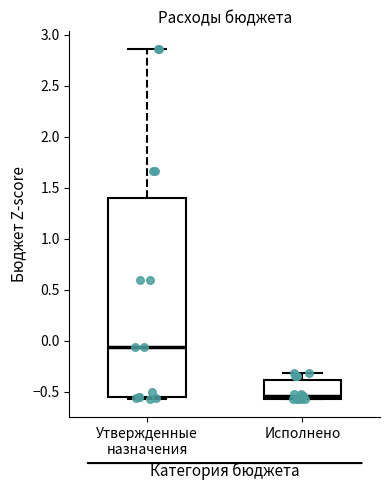

Which box has the lowest median line?

Исполнено